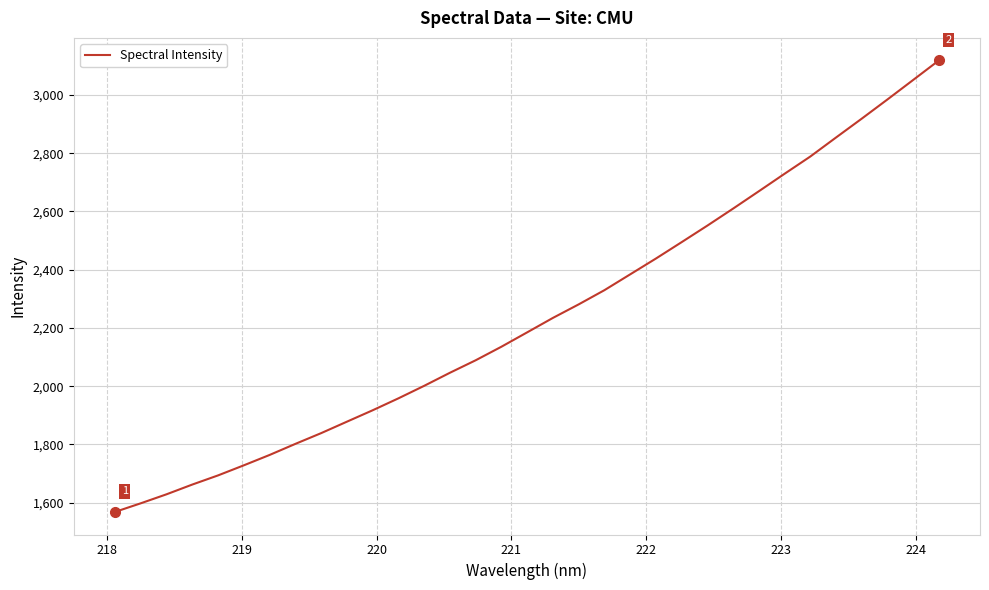

What is the smallest value displayed?

1568.4